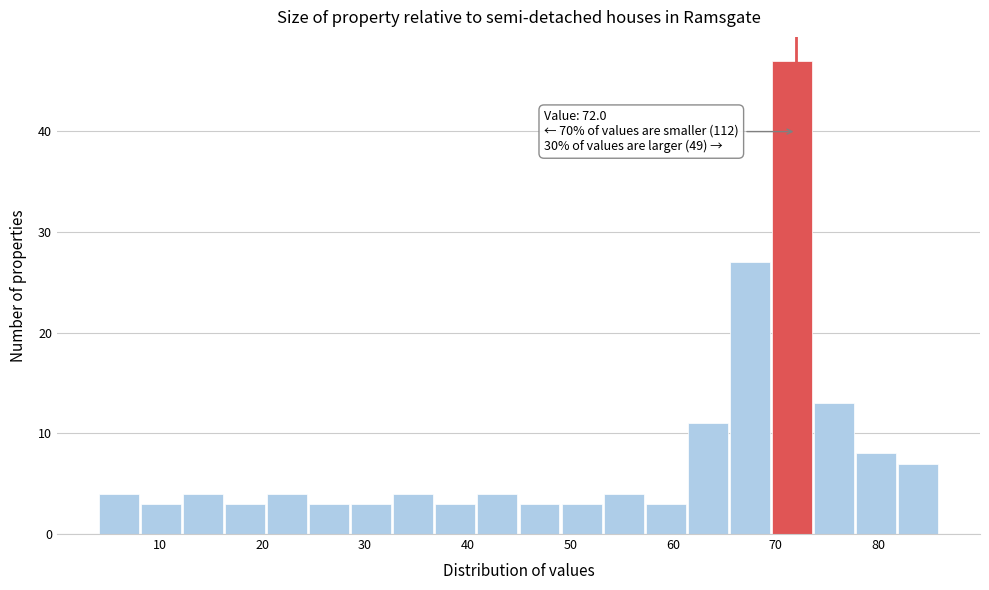

Which range on the x-axis has the tallest bar?

70 to 74